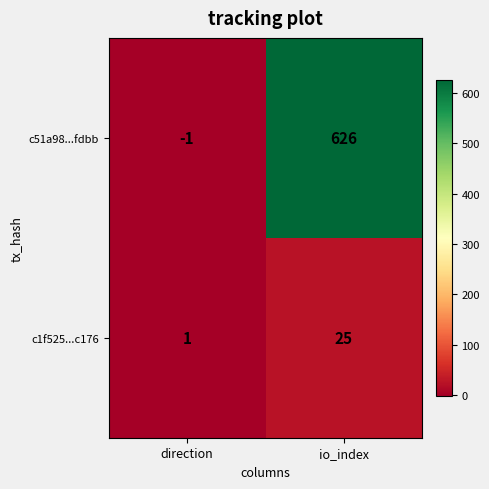

Reading left to right, list all the values displayed in this chart.

c51a98...fdbb: -1	626
c1f525...c176: 1	25